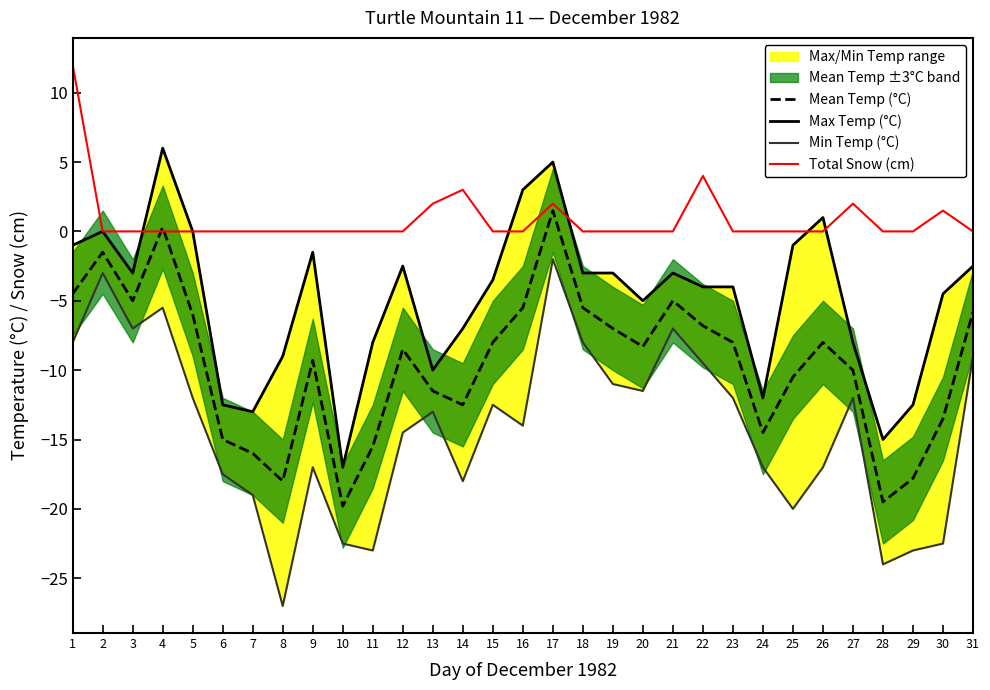

Rank the categories by Max Temp (°C) value from highest to lowest.

4, 17, 16, 26, 2, 5, 1, 25, 9, 12, 31, 3, 18, 19, 21, 15, 22, 23, 30, 20, 14, 11, 27, 8, 13, 24, 6, 29, 7, 28, 10